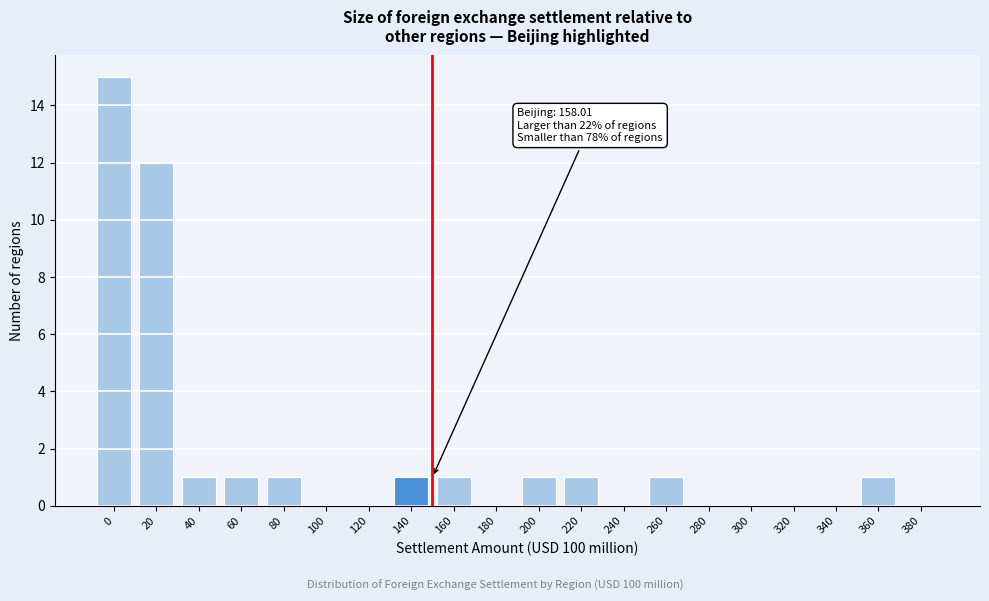

Reading left to right, what are all the values shown in this chart?

0=15	20=12	40=1	60=1	80=1	100=0	120=0	140=1	160=1	180=0	200=1	220=1	240=0	260=1	280=0	300=0	320=0	340=0	360=1	380=0